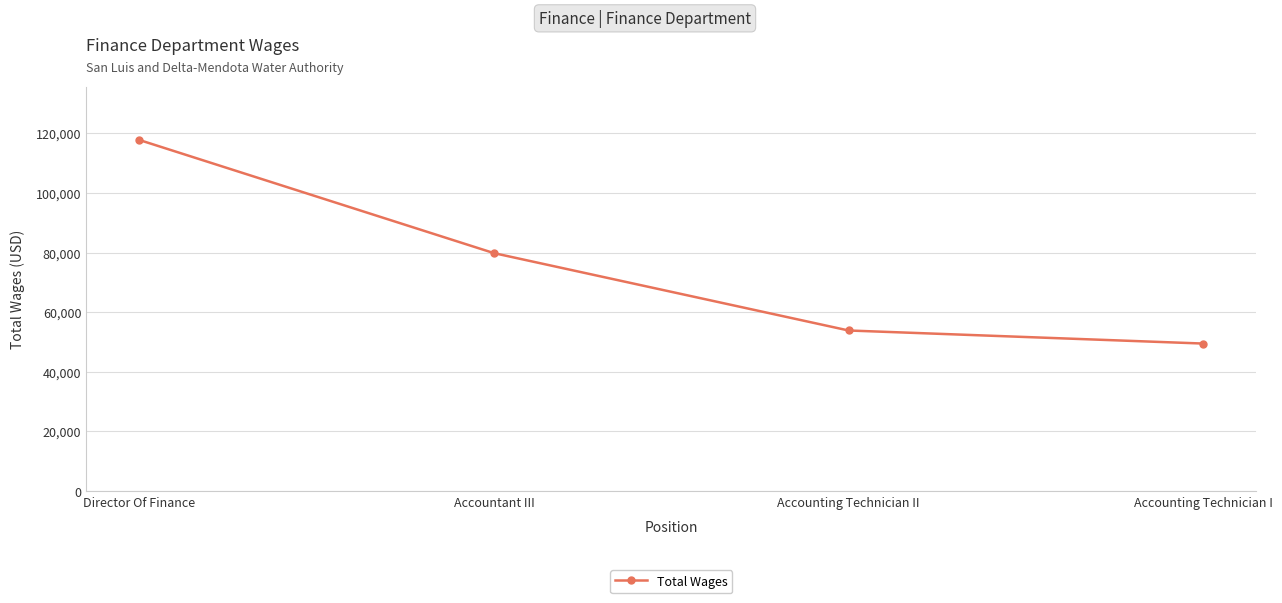

What is the minimum value shown in the chart?

49489